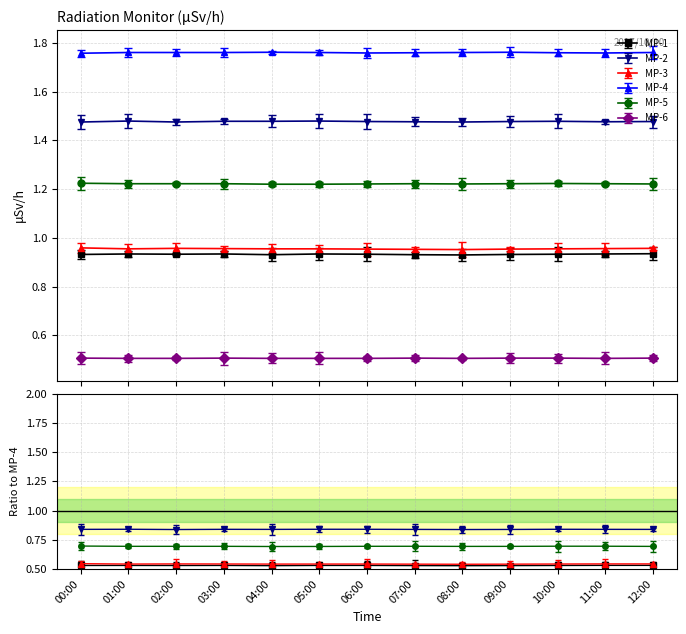

Rank the series at 05:00 from highest to lowest value.

MP-4, MP-2, MP-5, MP-3, MP-1, MP-6